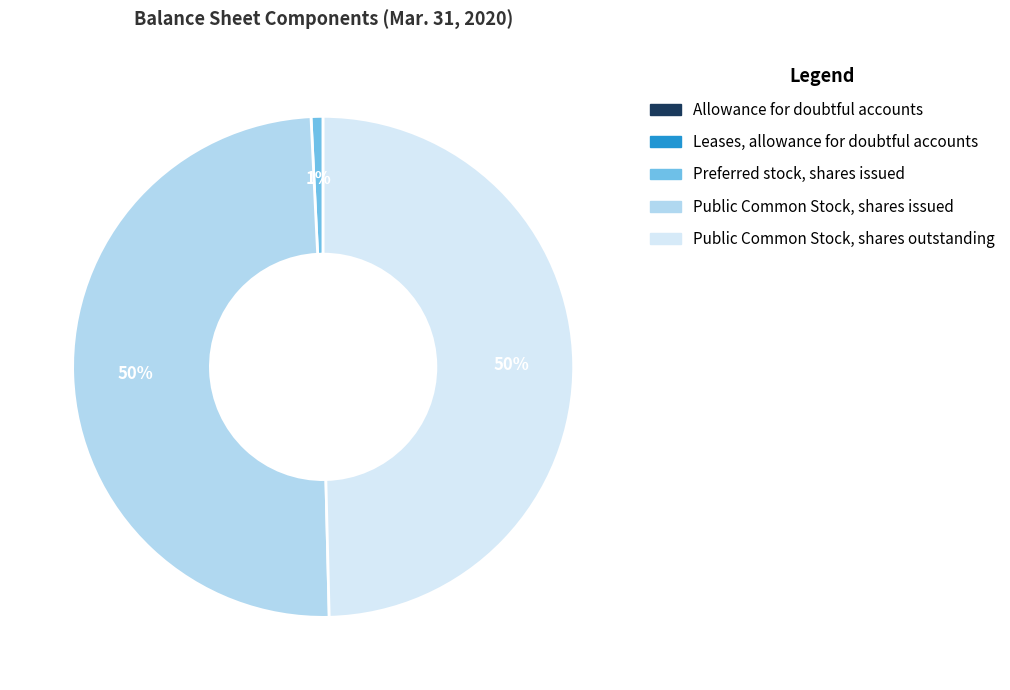

To the nearest percent, what is the difference between the largest and smallest slice percentages?

50%